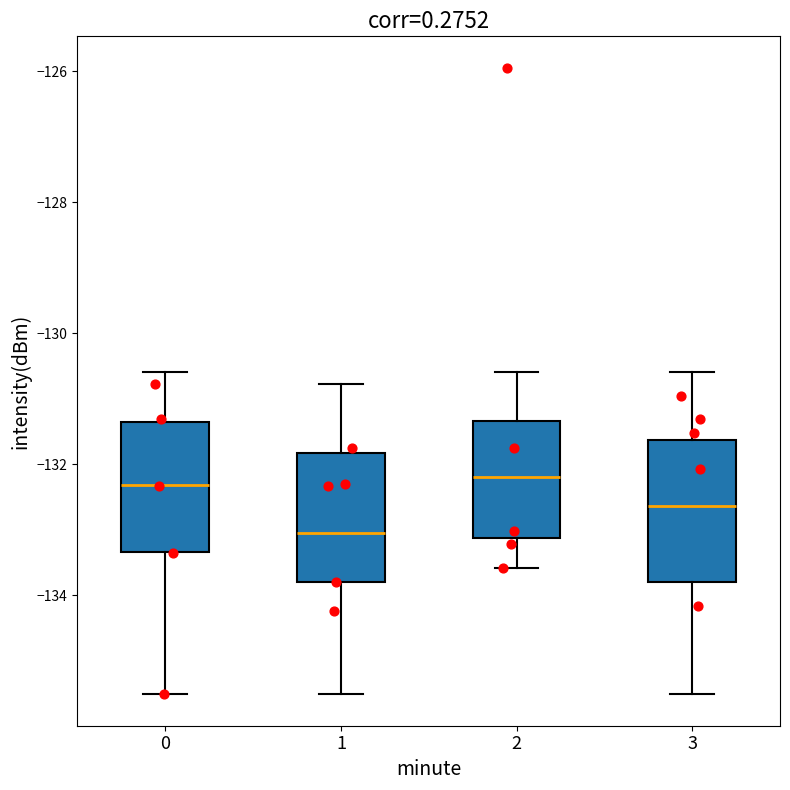

Where does the lower whisker of the box at x = 3 end on the y-axis? The values are not printed on the chart, so give them approximately, as read against the axis.

-135.6